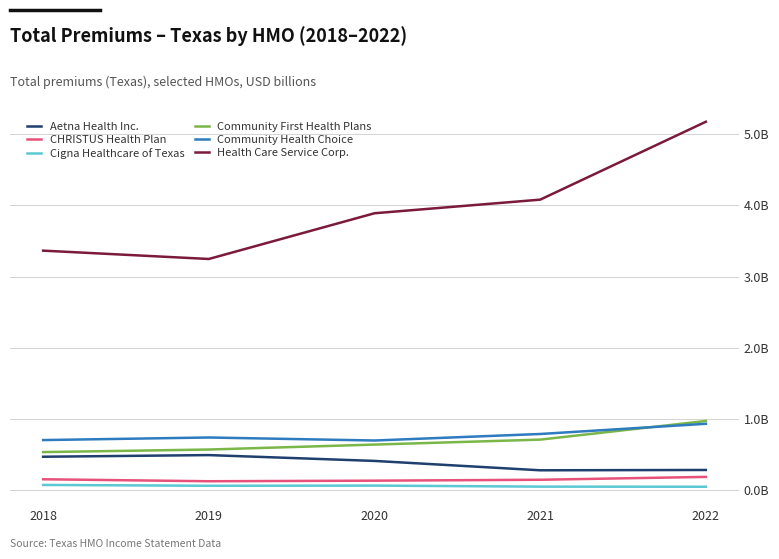

What are all the series names shown in the legend?

Aetna Health Inc., CHRISTUS Health Plan, Cigna Healthcare of Texas, Community First Health Plans, Community Health Choice, Health Care Service Corp.